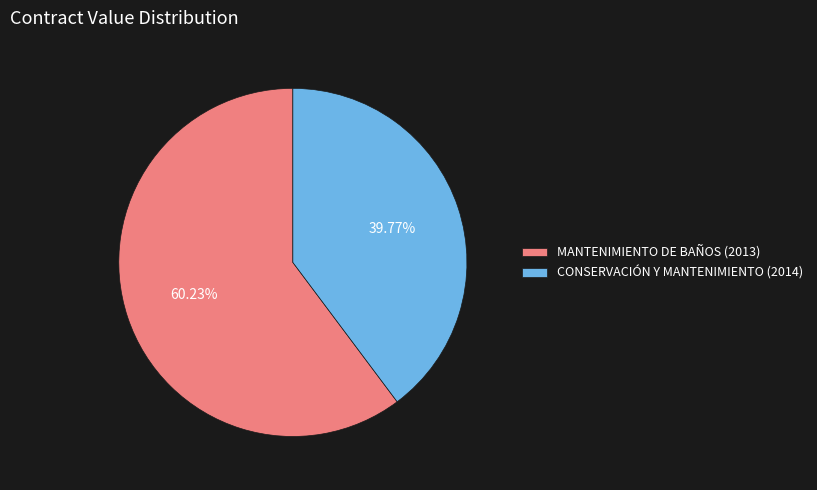

To the nearest percent, what portion does MANTENIMIENTO DE BAÑOS (2013) represent?

60%